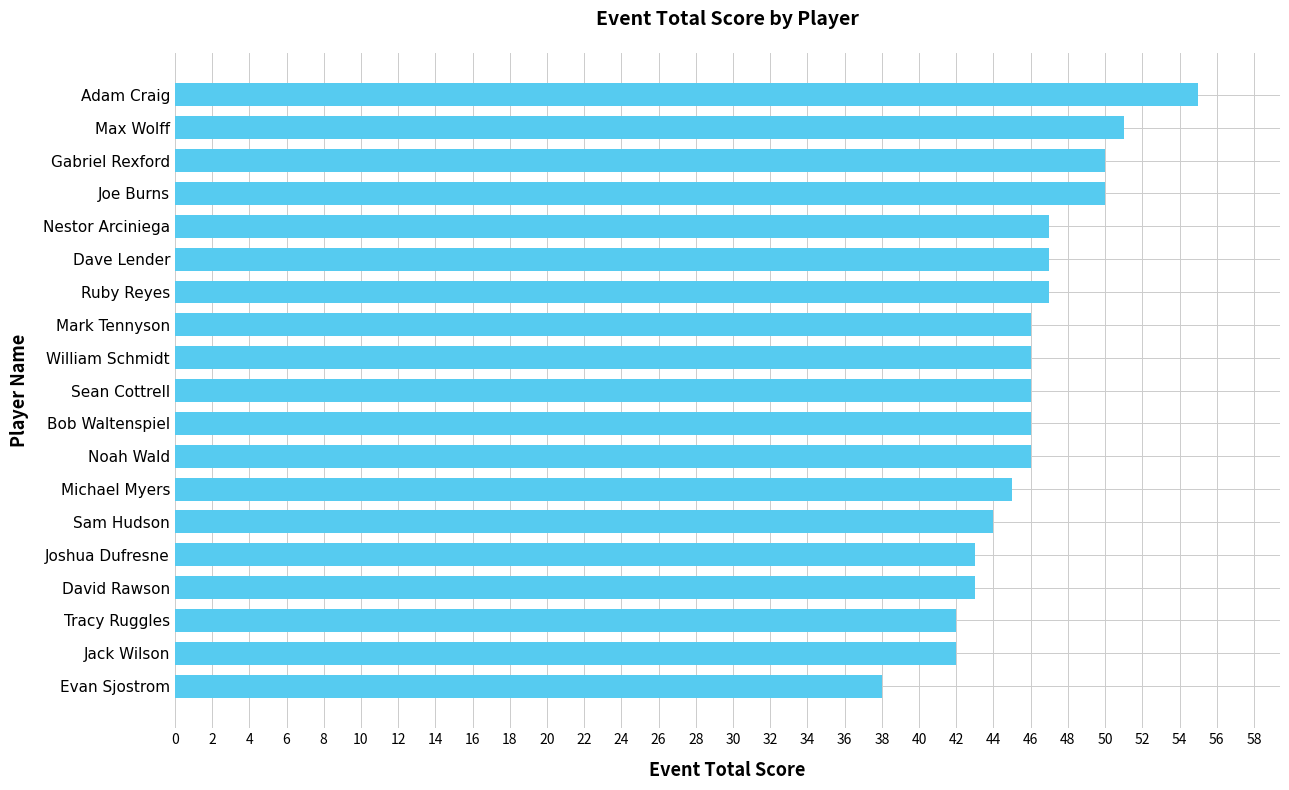

What is the approximate value at Joshua Dufresne, to the nearest 5?

45